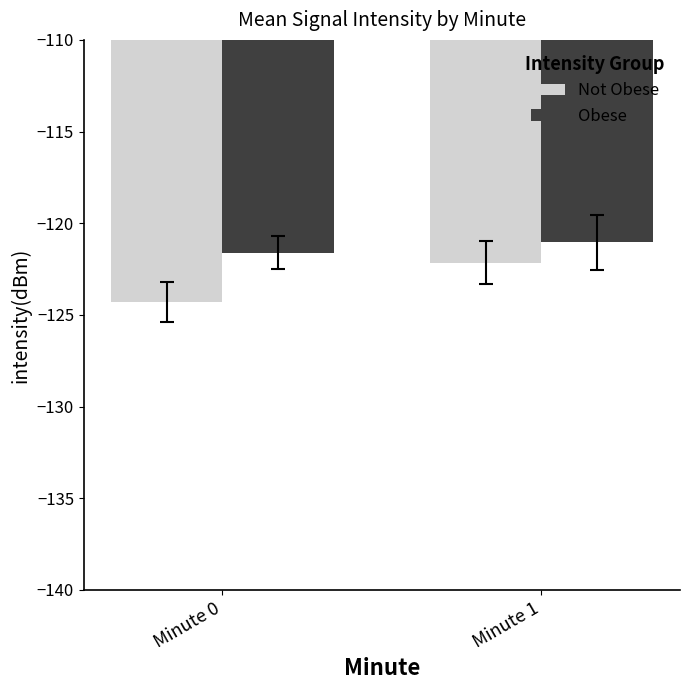

At which category does the chart reach its peak across all series?

Minute 1